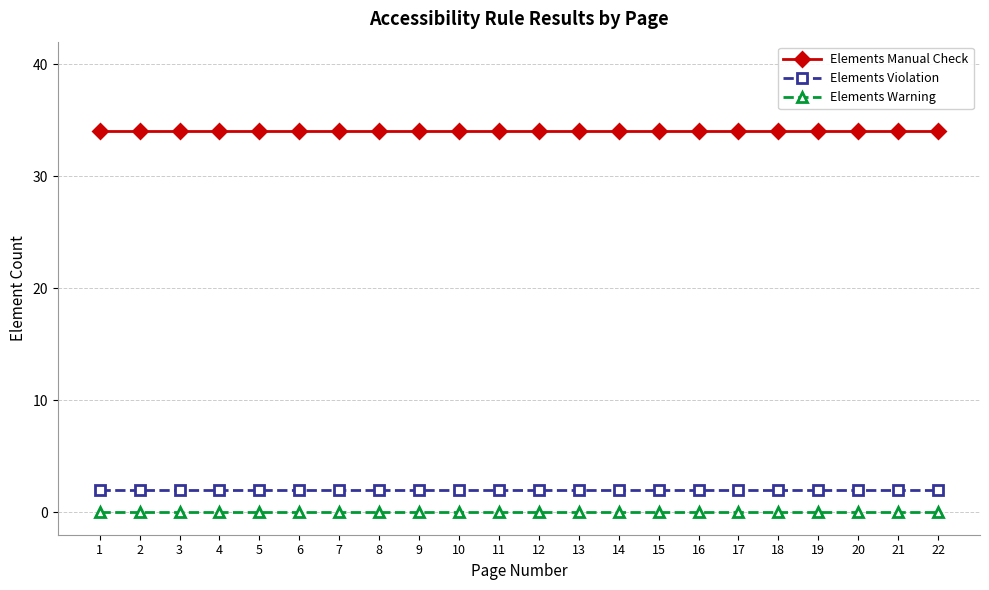

What is the difference between the highest and lowest values at 13?

34